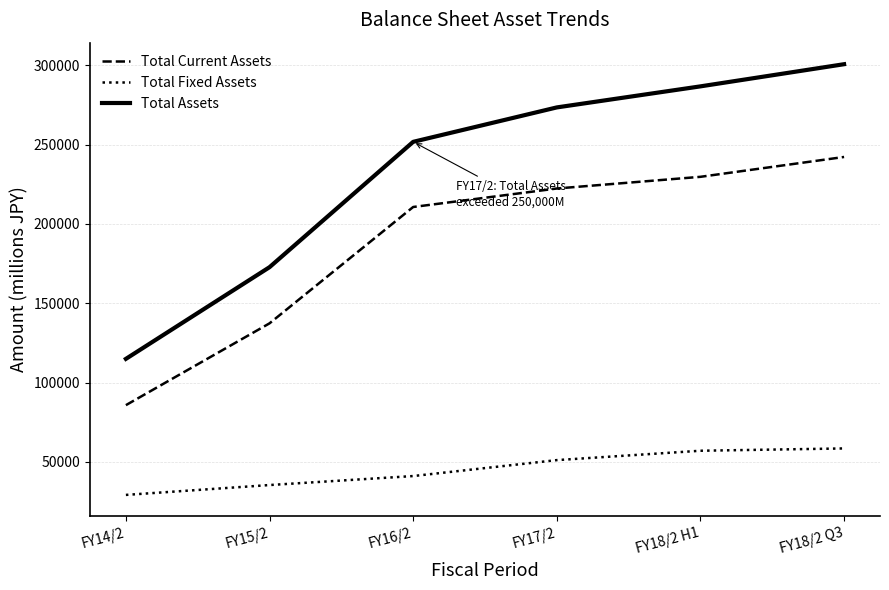

The value of Total Assets at FY14/2 is 151507. True or false?

False